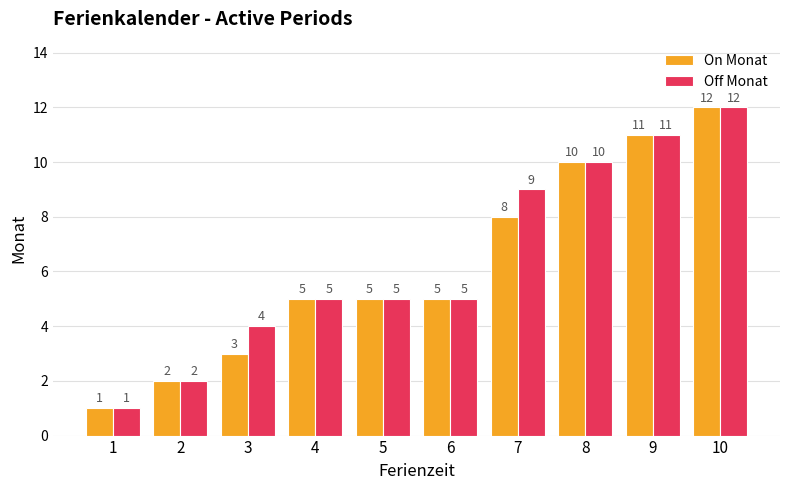

What is the difference between the maximum and second lowest values in the On Monat series?

10